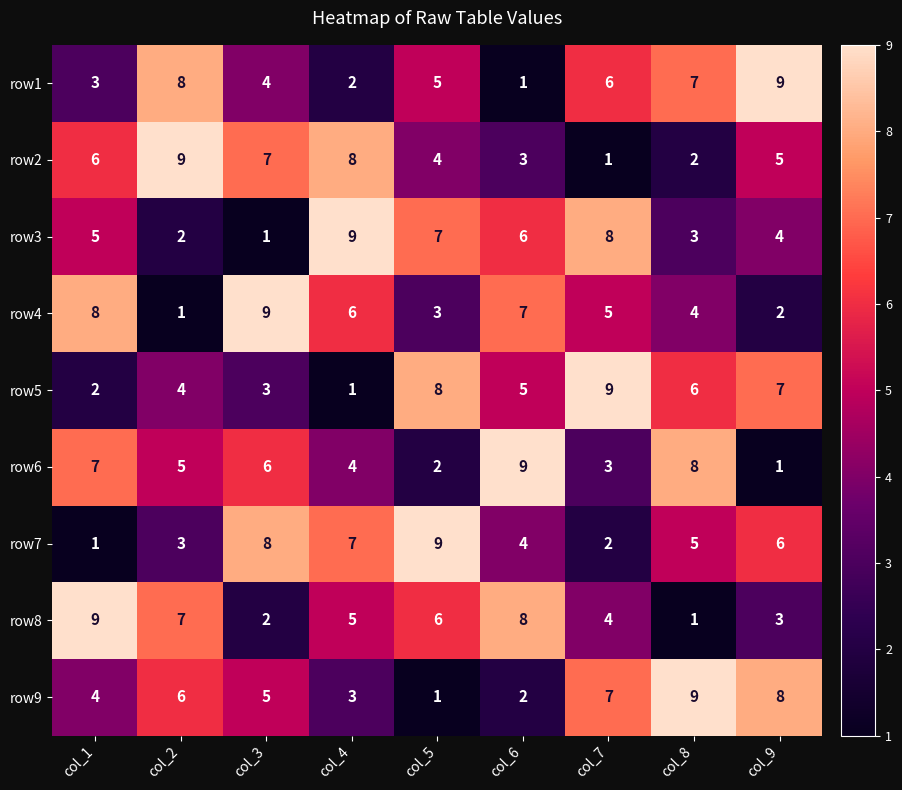

Which category has the highest value in the row1 series?

col_9